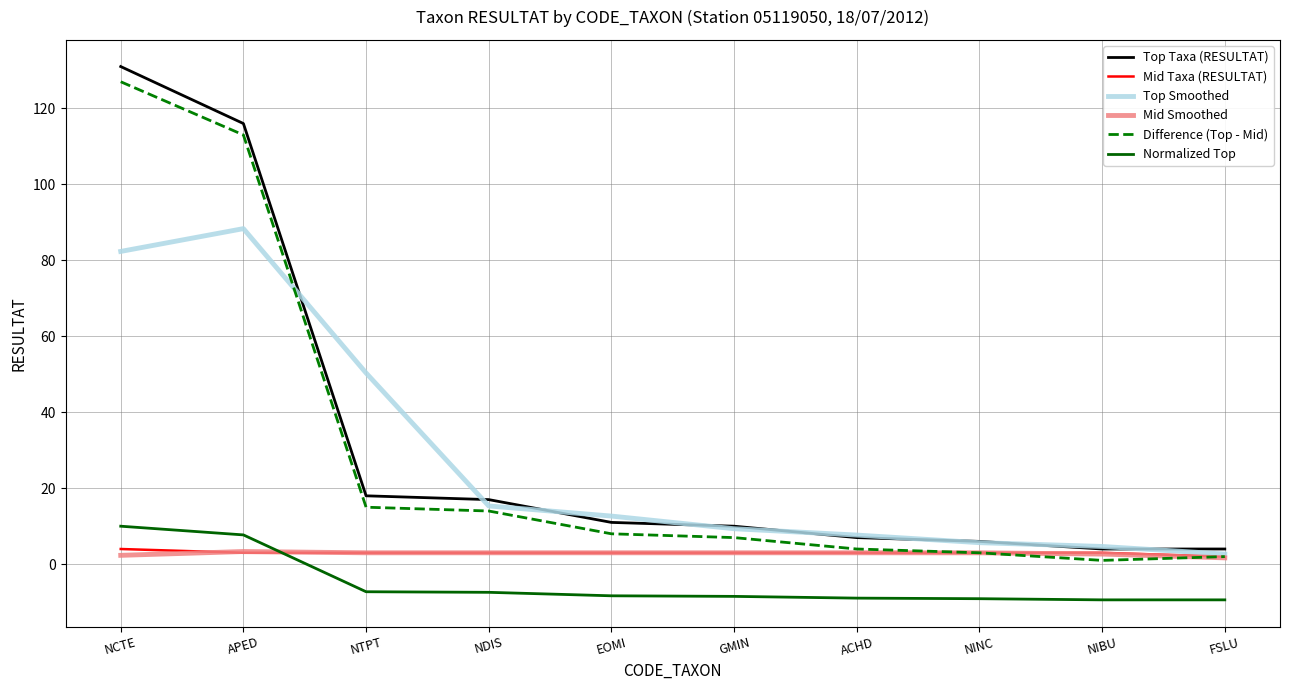

True or false: Top Smoothed and Normalized Top cross at least once.

False